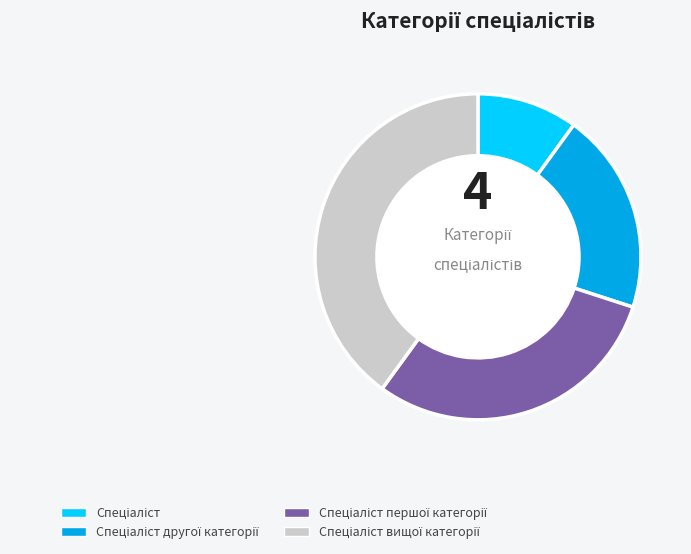

How many slices are in this pie chart?

4